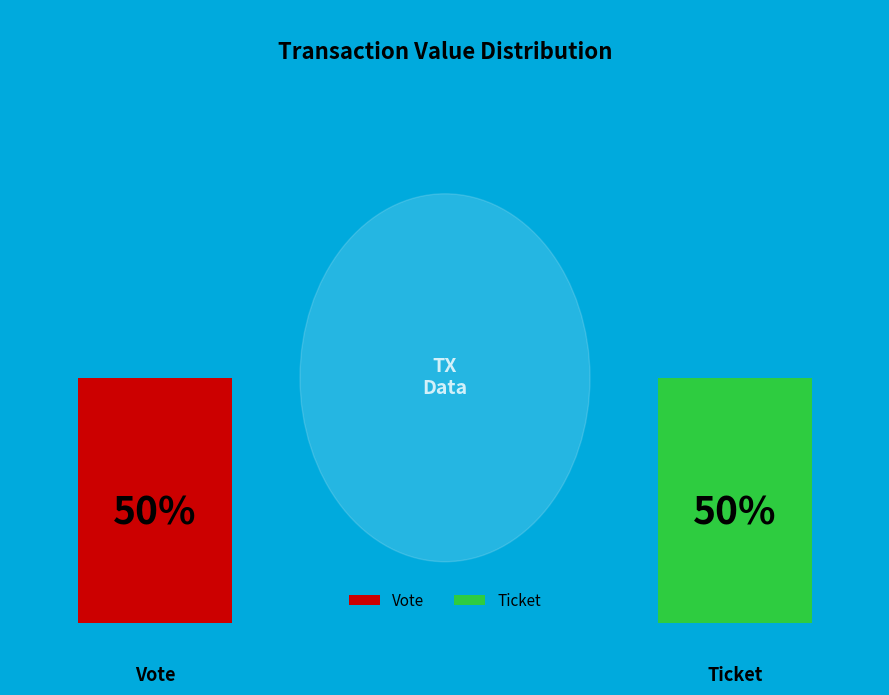

Rank the categories by value from lowest to highest.

Ticket, Vote